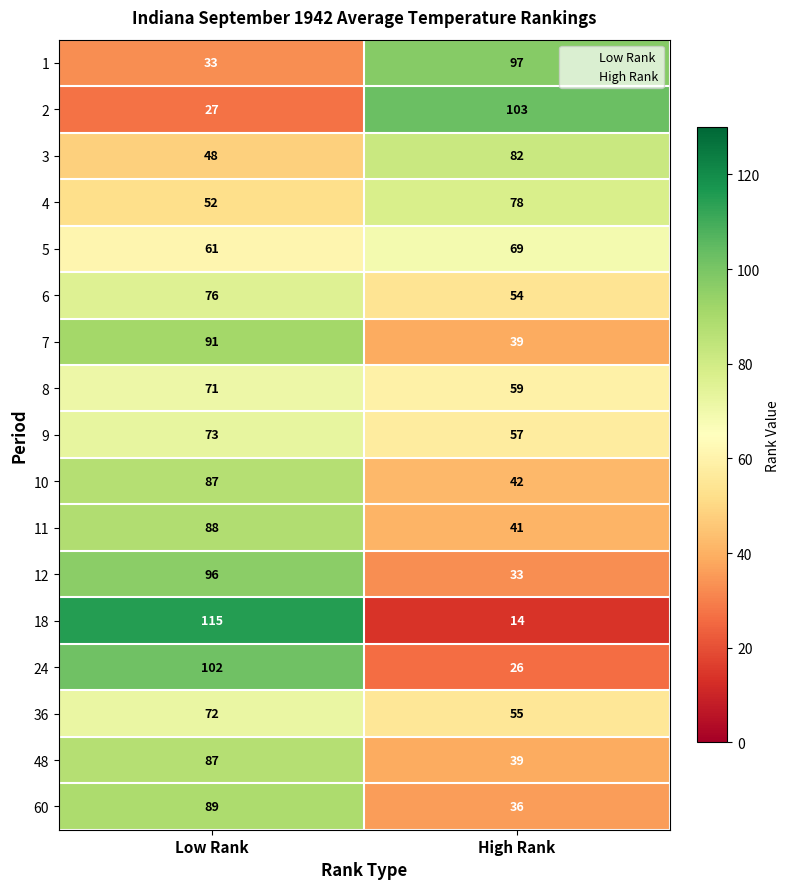

At which label is 10 closest to 64?

High Rank